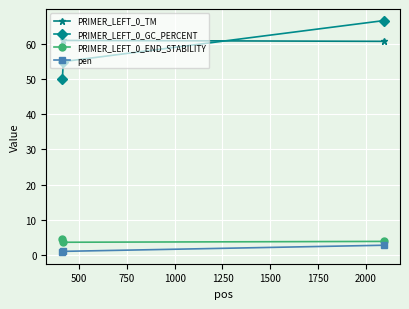

At how many categories does at least one series exceed 46?

3